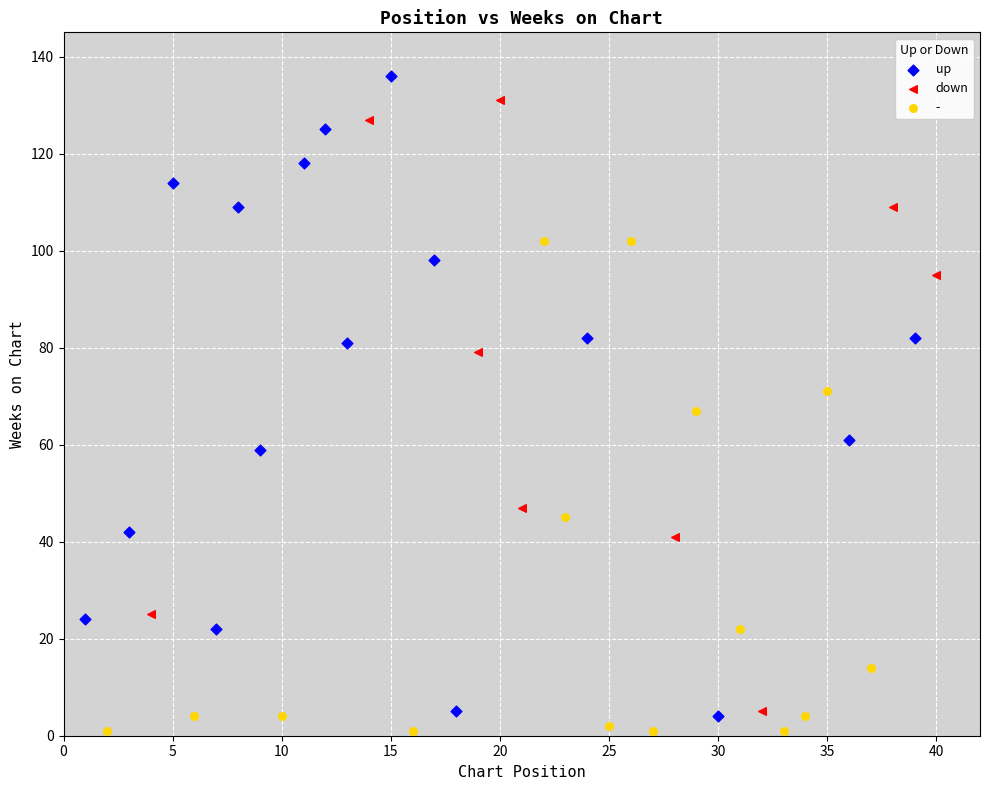

Which series reaches the maximum Y coordinate?

up